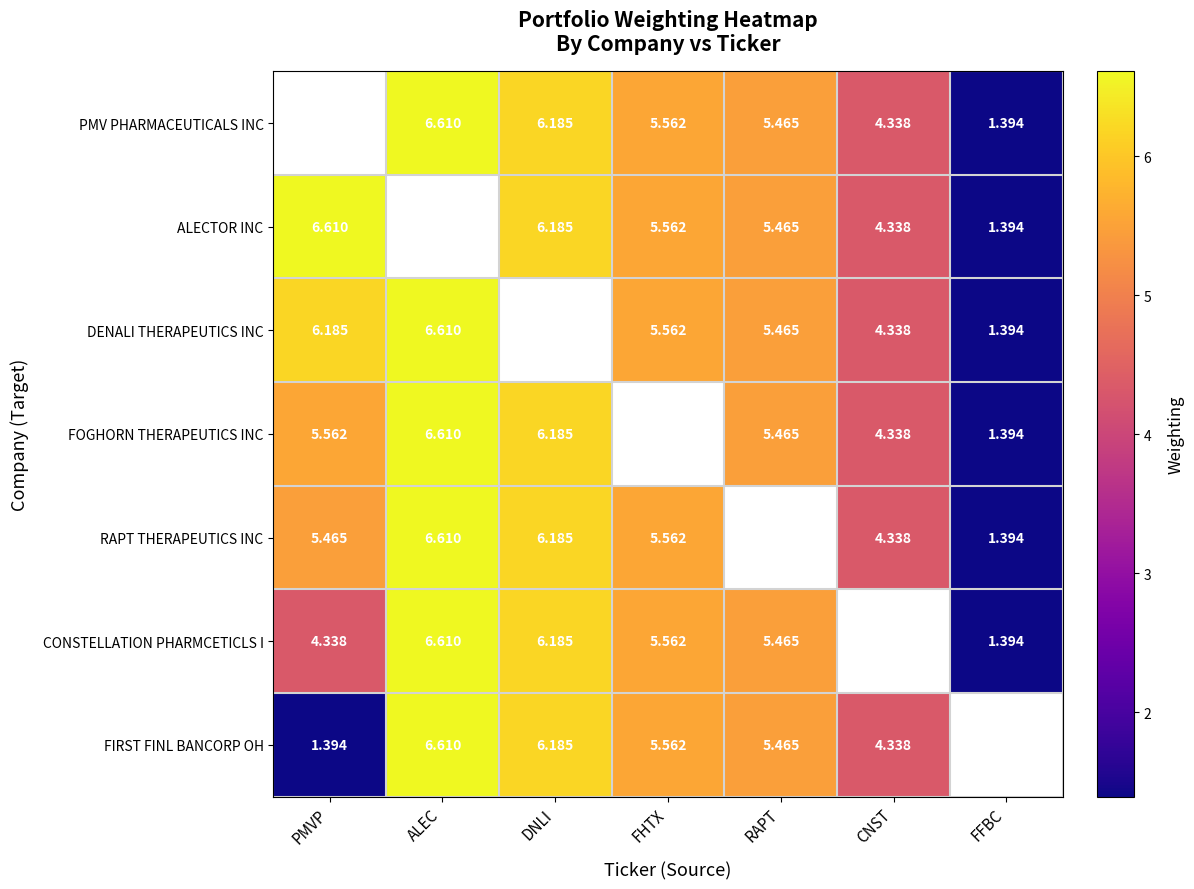

At which label does FOGHORN THERAPEUTICS INC first exceed 5?

PMVP